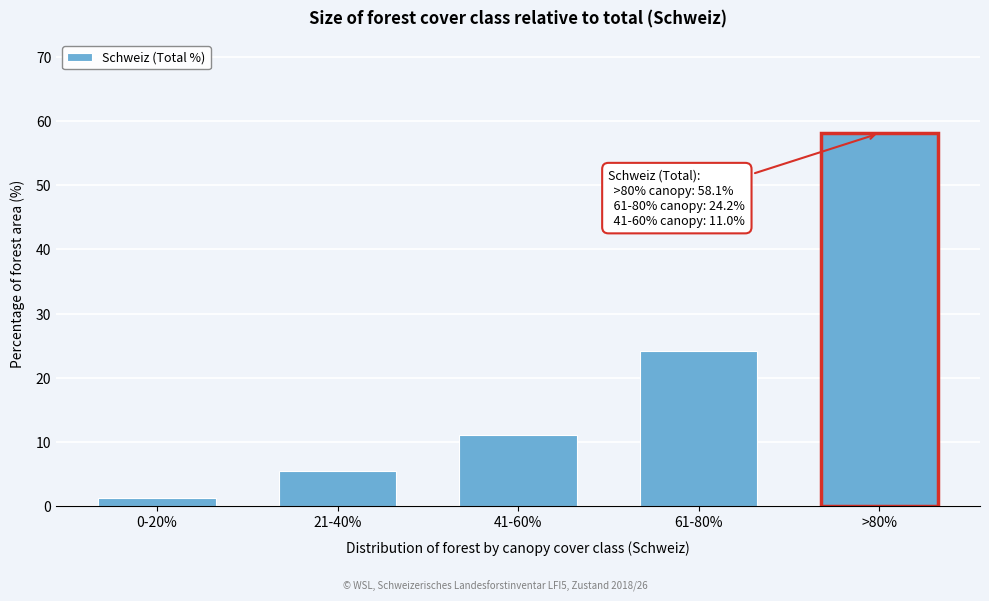

Reading left to right, extract all data points from this chart.

1.3	5.4	11.0	24.2	58.1